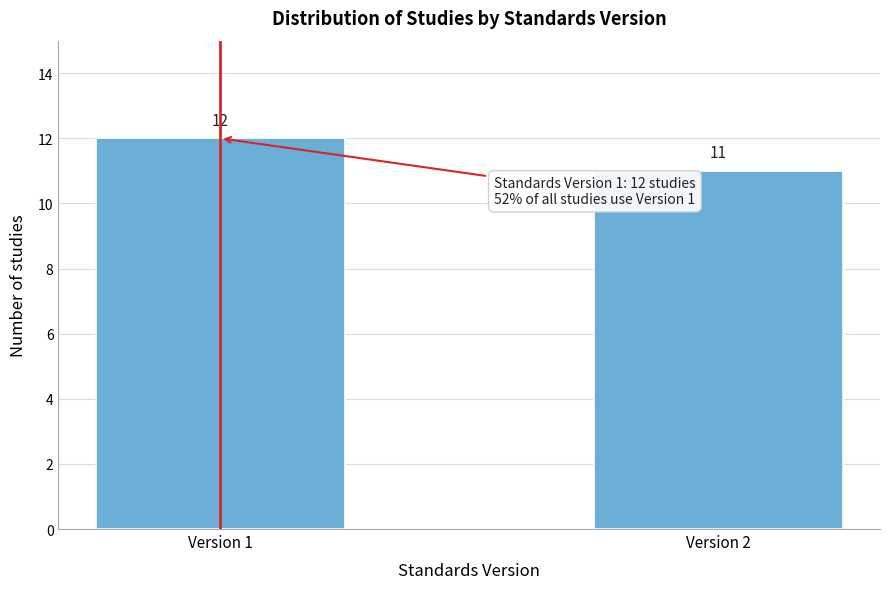

Reading right to left, what are all the values shown in this chart?

11	12